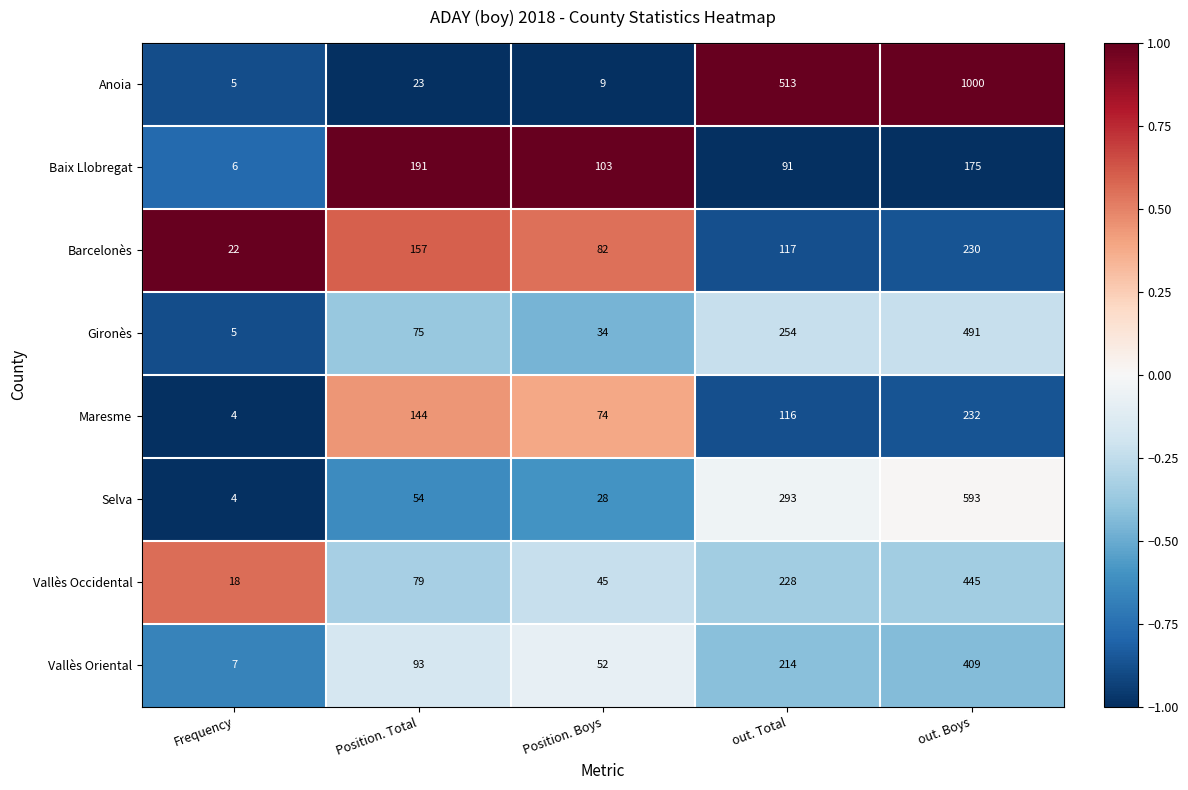

Where is Vallès Occidental nearest to the value 231?

out. Total